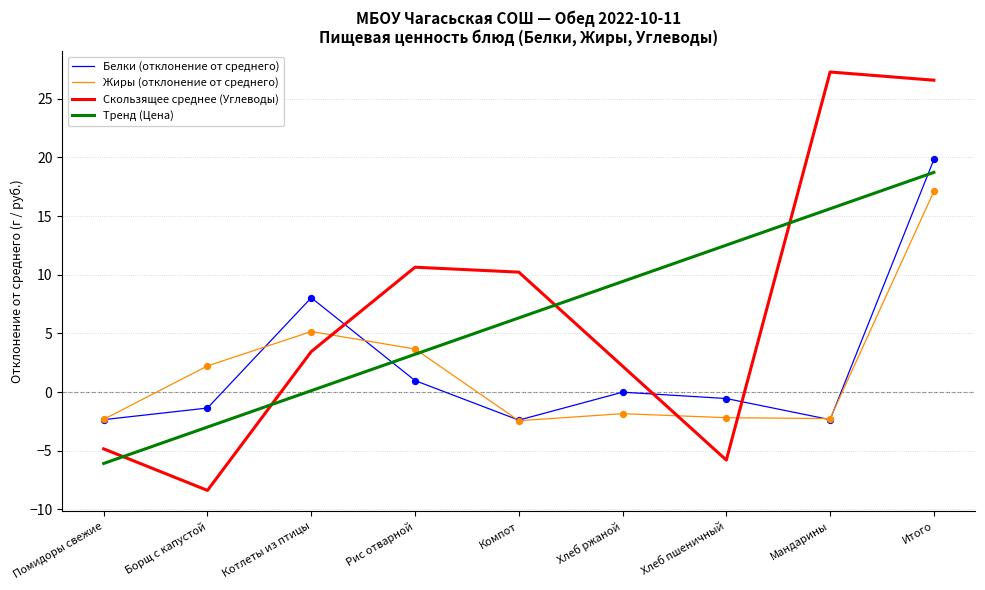

At which category is the sum across all series the highest?

Итого